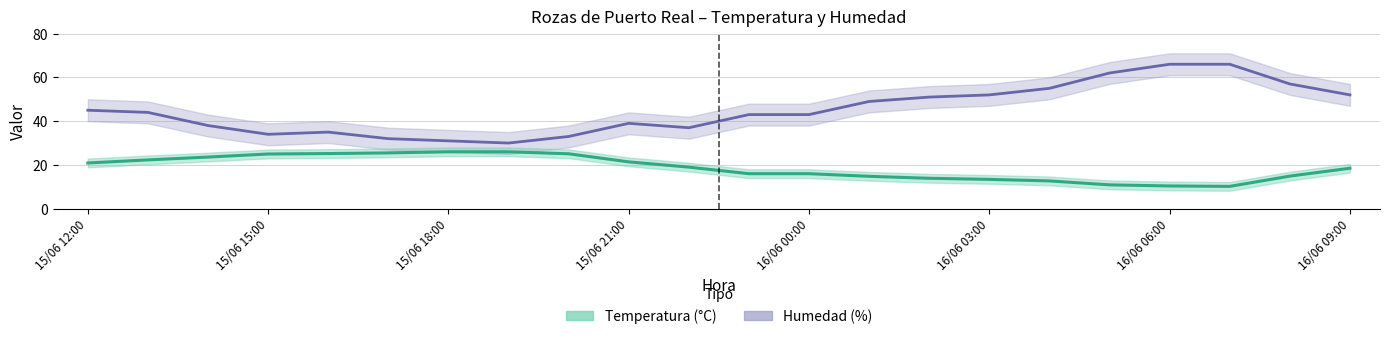

What is the difference between the highest and lowest values at 14?

37.1